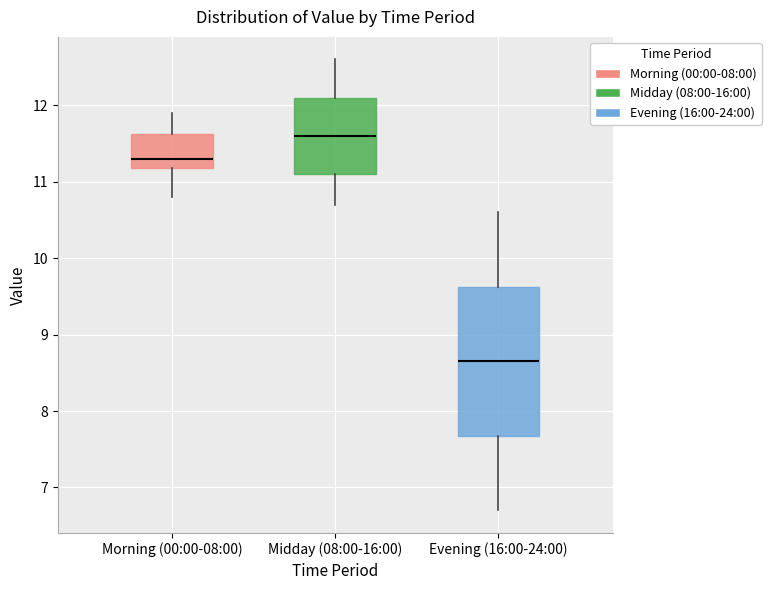

Which box has the highest median line?

Midday (08:00-16:00)